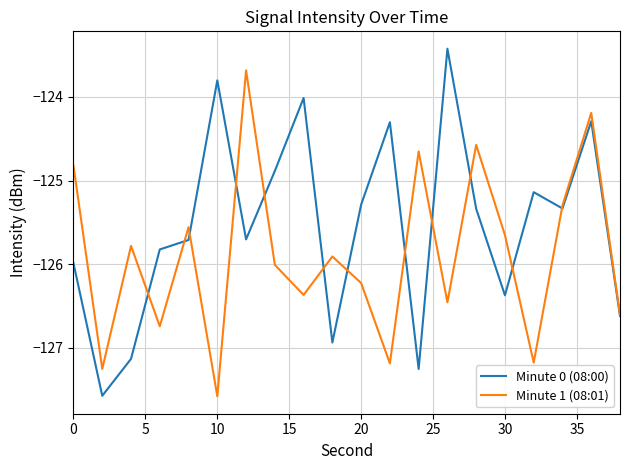

What is the highest value of the Minute 0 (08:00) series?

-123.4